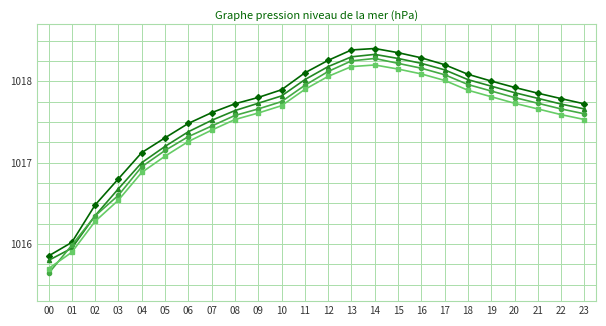

Count the number of data series in this chart.

4